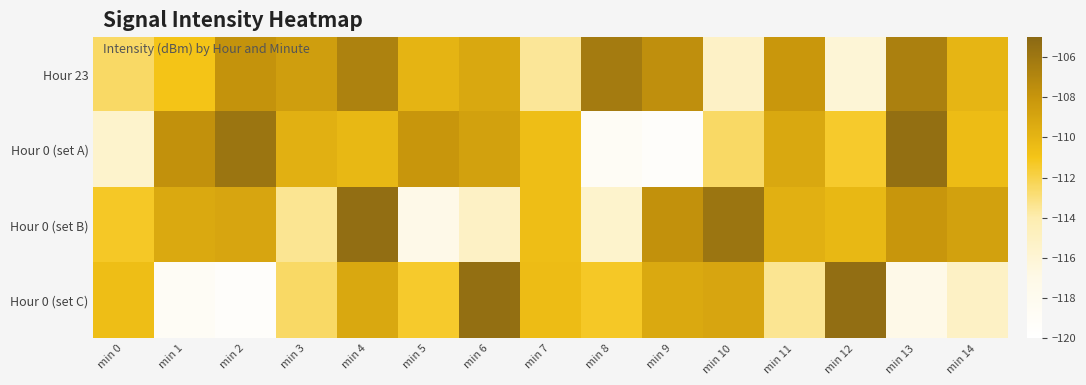

Which series has the largest total across all categories?

Hour 23